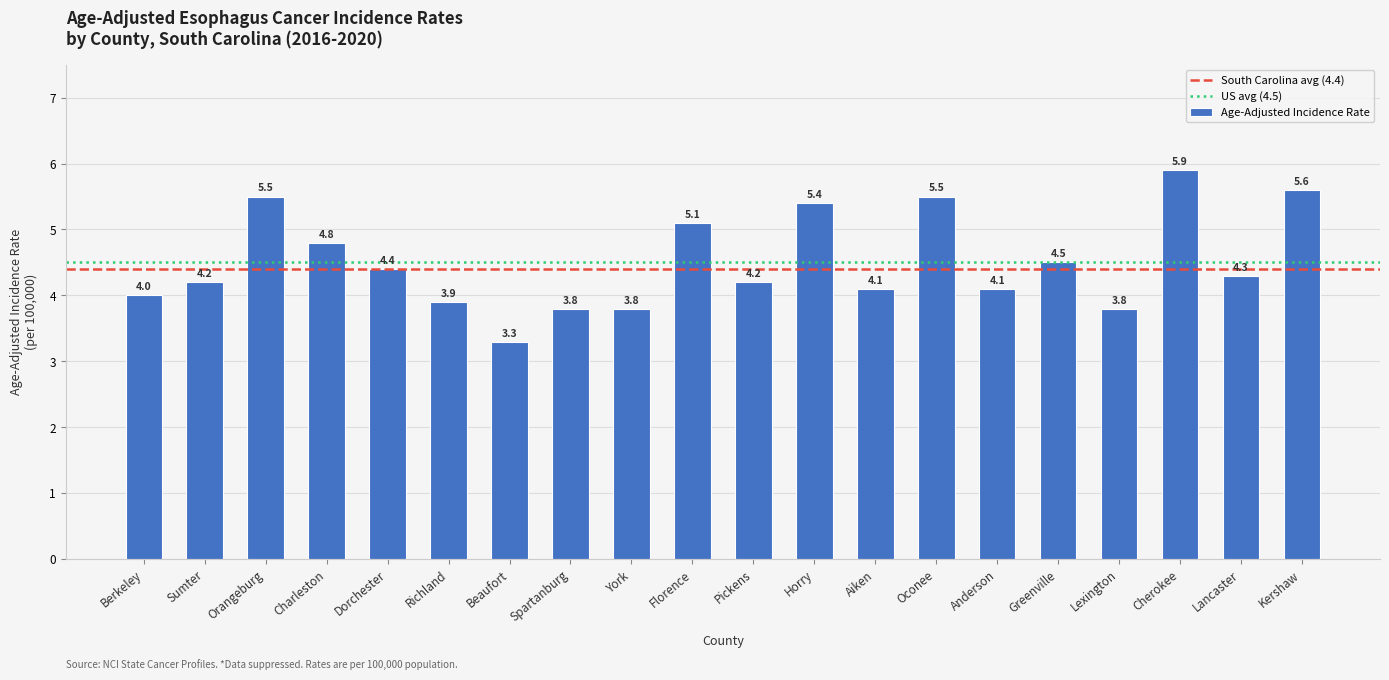

At which label is the value closest to 4?

Berkeley